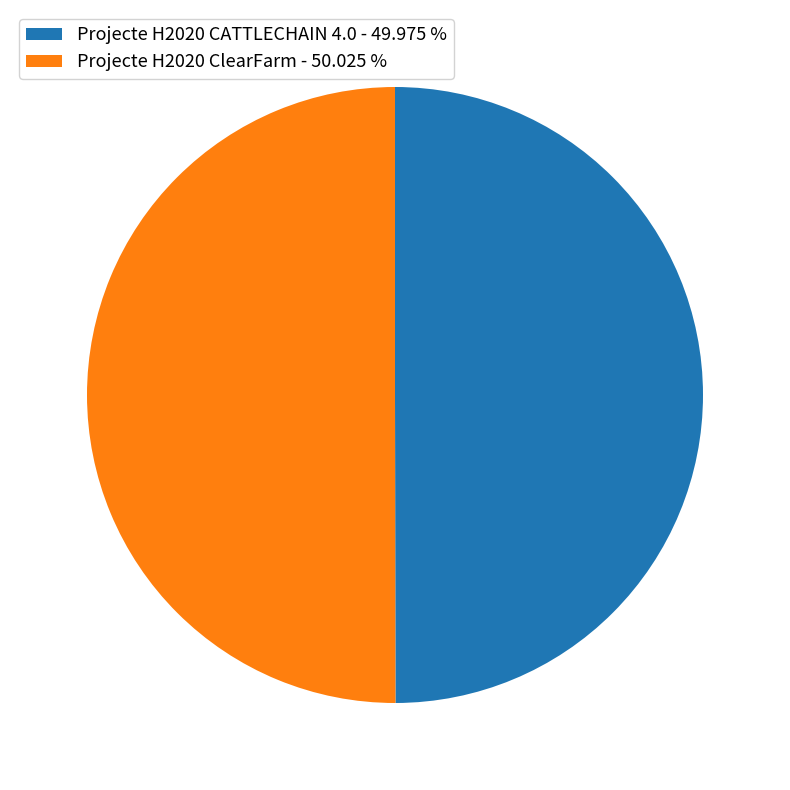

Approximately how many times larger is the value at Projecte H2020 CATTLECHAIN 4.0 - 49.975 % compared to Projecte H2020 ClearFarm - 50.025 %?

1.0